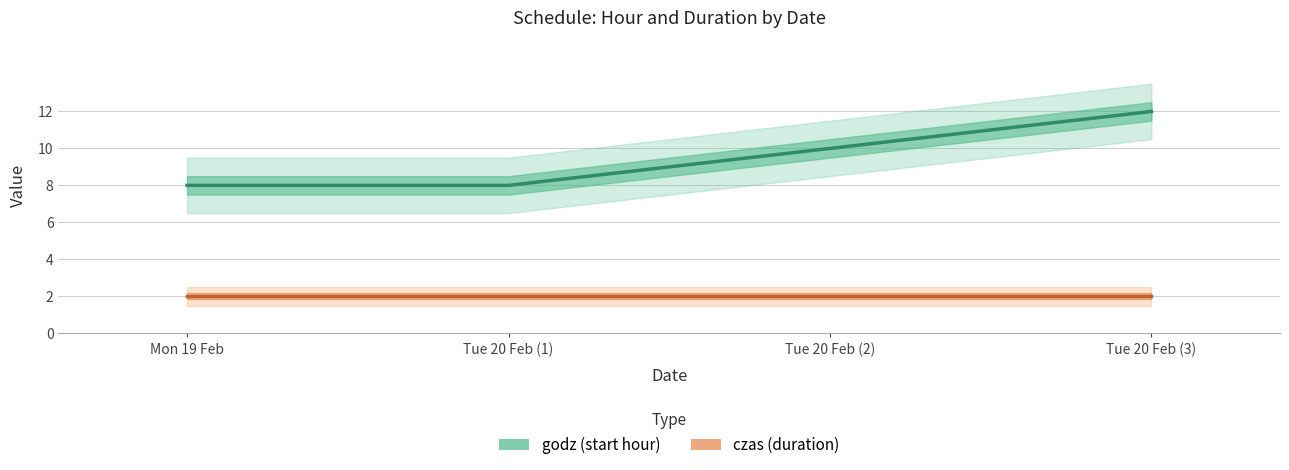

Is the value of czas at Tue 20 Feb (2) greater than the value of godz at Tue 20 Feb (1)?

No